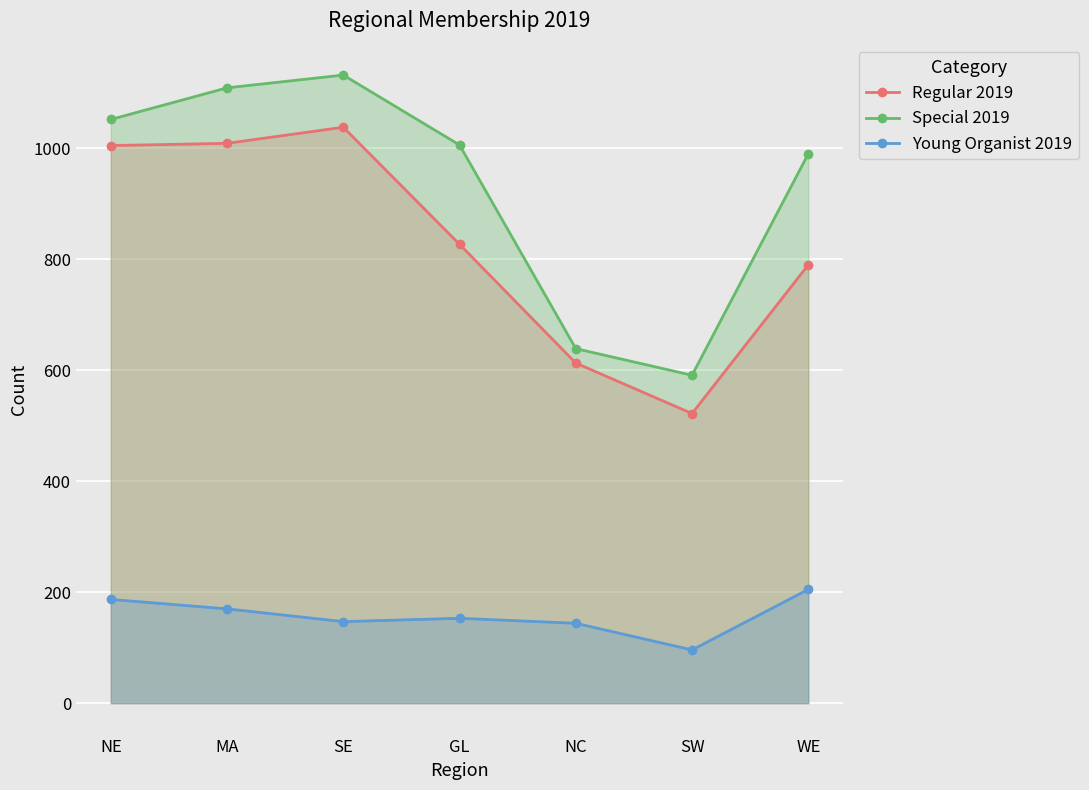

At WE, list the series in order from smallest to largest.

Young Organist 2019, Regular 2019, Special 2019